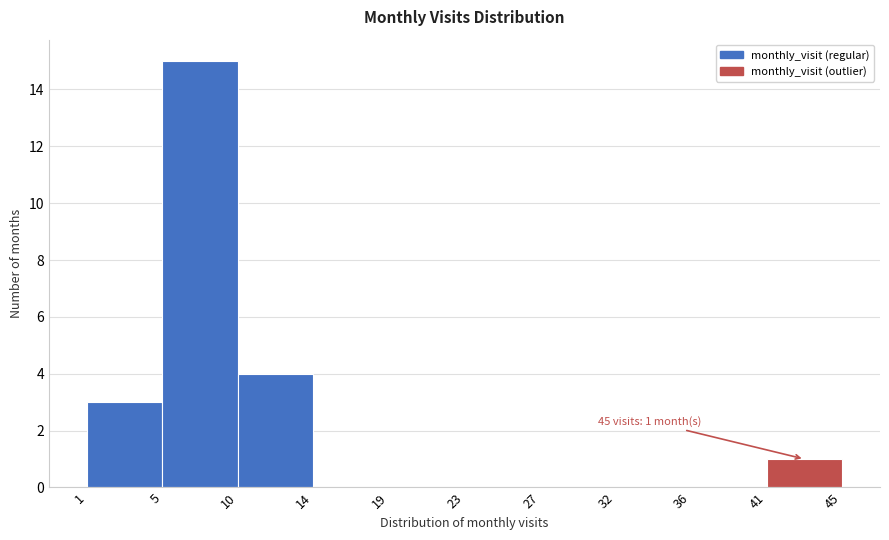

Over which range of the x-axis is the bar tallest?

5 to 10